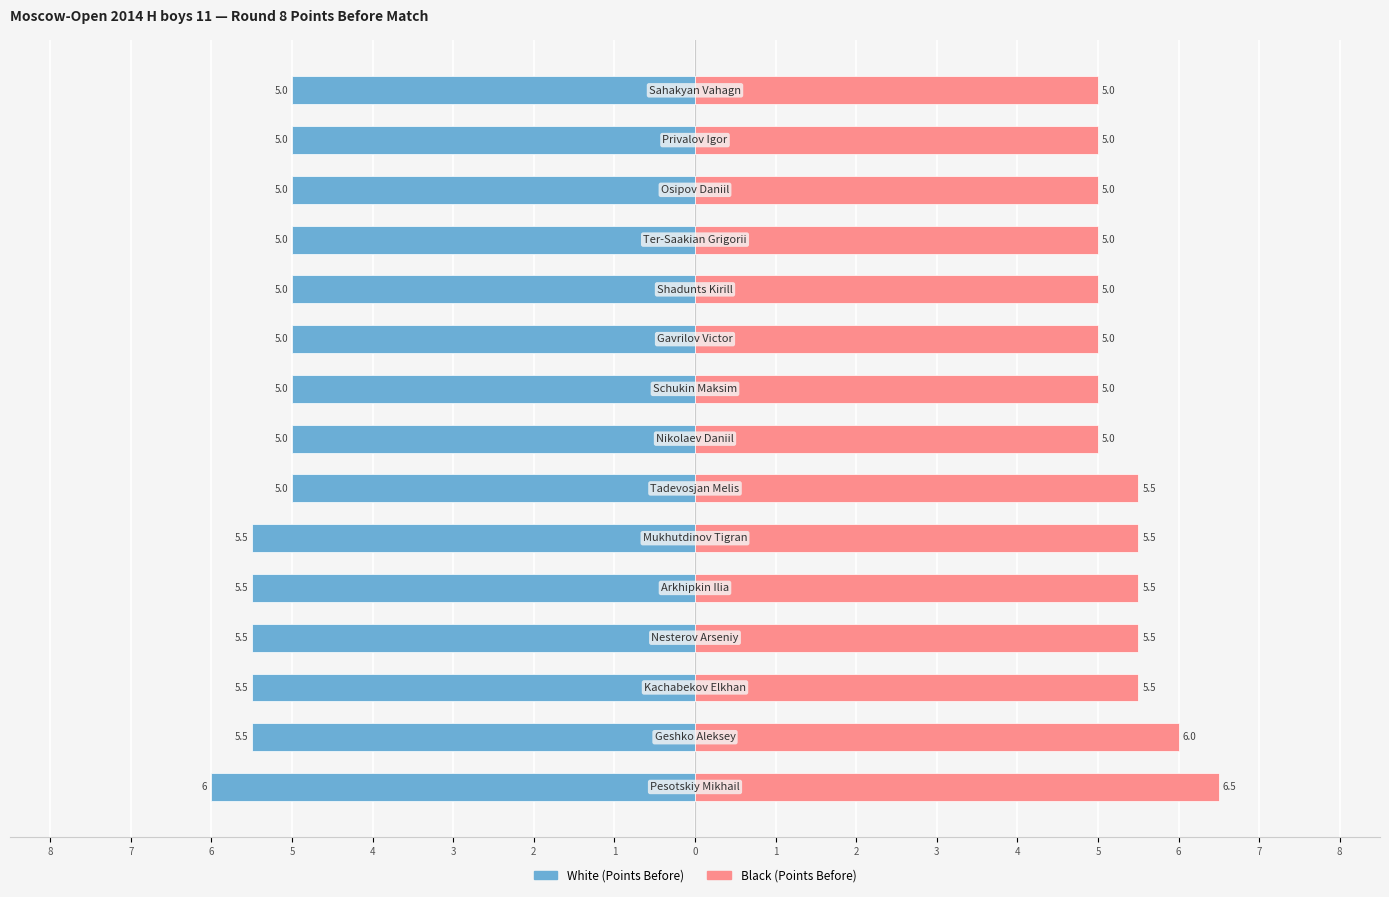

Between 0 and 3, which series saw the biggest shift?

Black (Points Before)